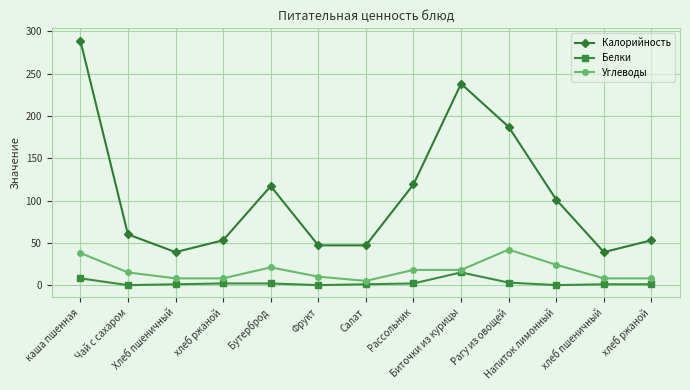

True or false: Белки and Углеводы intersect in this chart.

False